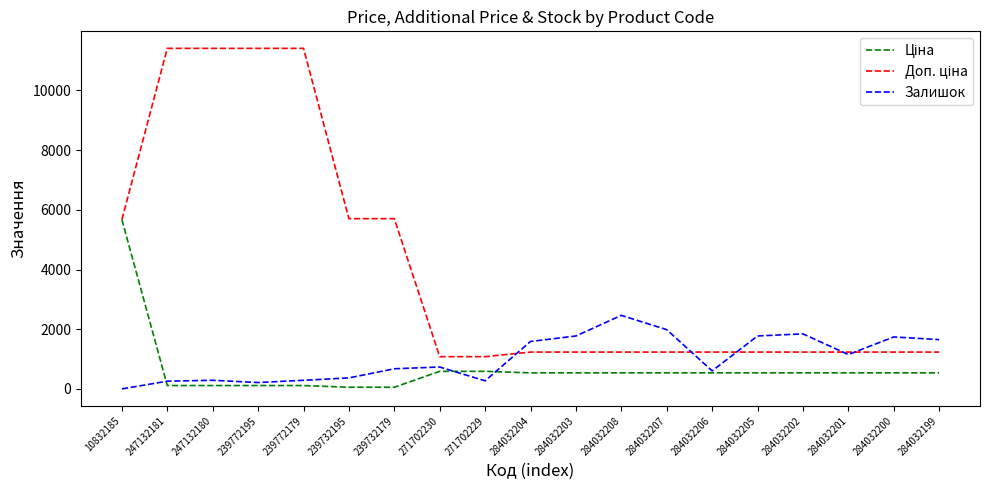

What is the difference between the highest and lowest values at 271702229?

809.7